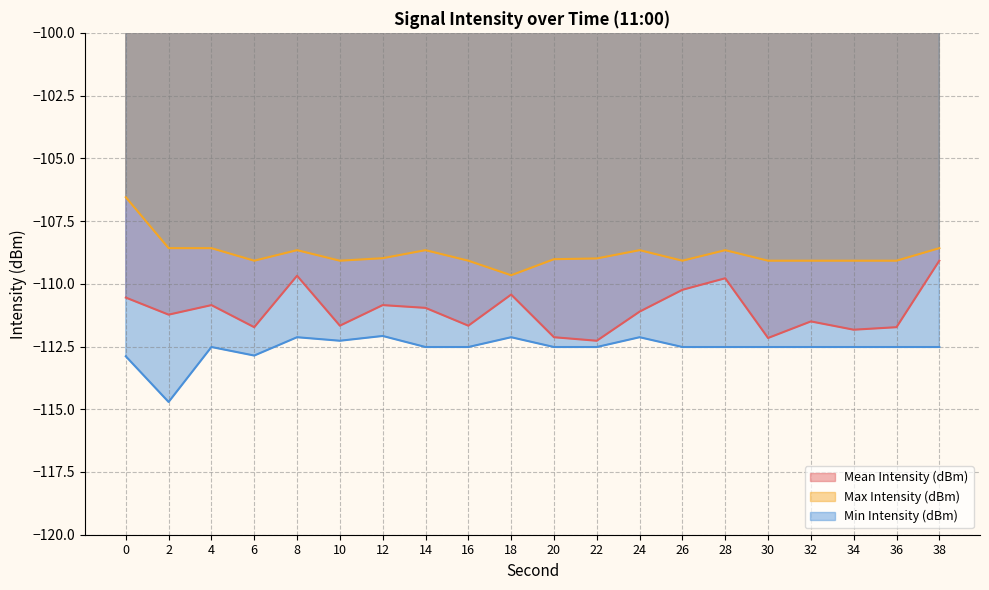

The Min Intensity (dBm) series shows -112.1 at 24. True or false?

True